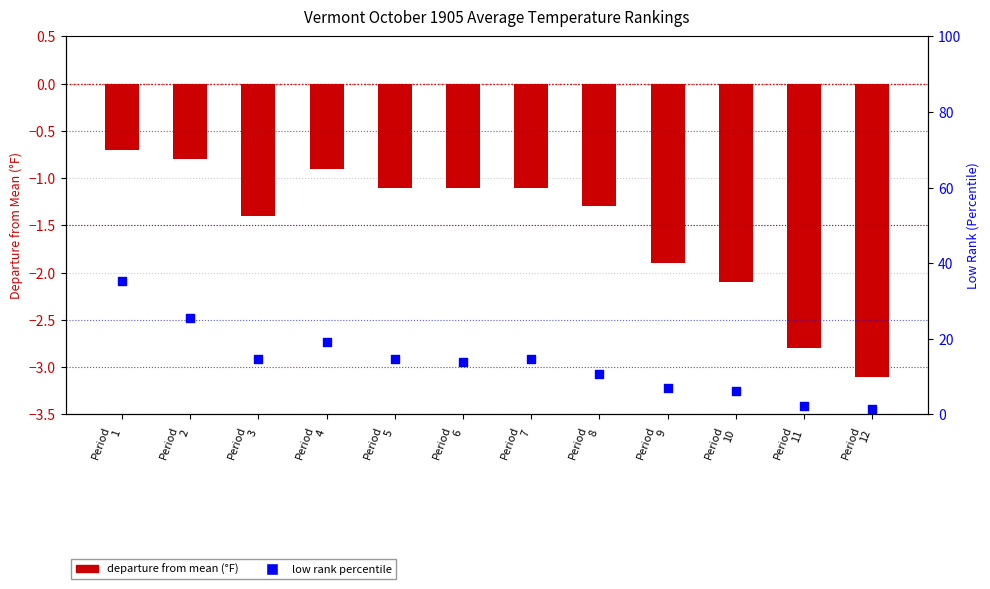

Which series has the largest total across all categories?

low rank percentile